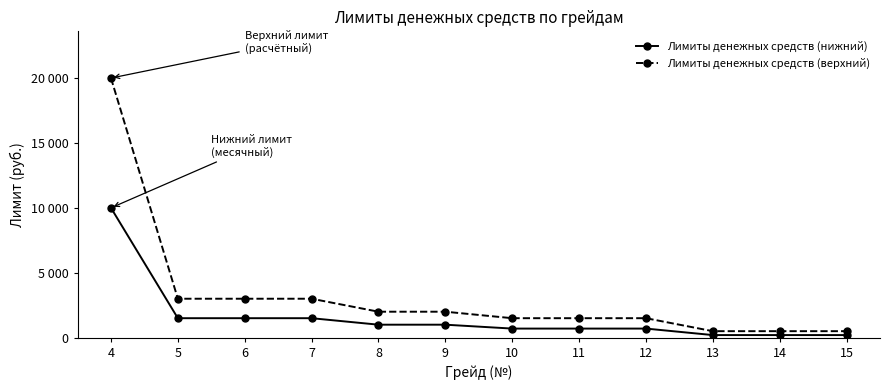

Reading right to left, extract all data points from this chart.

Лимиты денежных средств (нижний): 15=200	14=200	13=200	12=700	11=700	10=700	9=1000	8=1000	7=1500	6=1500	5=1500	4=10000
Лимиты денежных средств (верхний): 15=500	14=500	13=500	12=1500	11=1500	10=1500	9=2000	8=2000	7=3000	6=3000	5=3000	4=20000